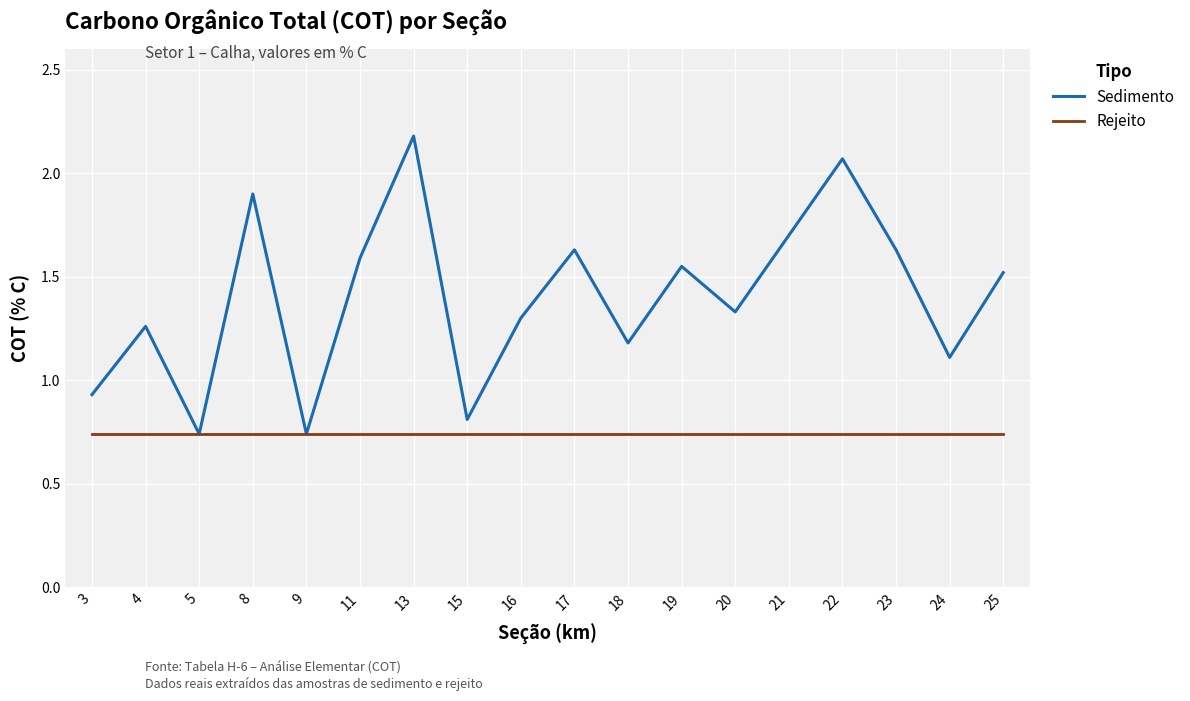

Between 4 and 11, which series saw the biggest shift?

Sedimento